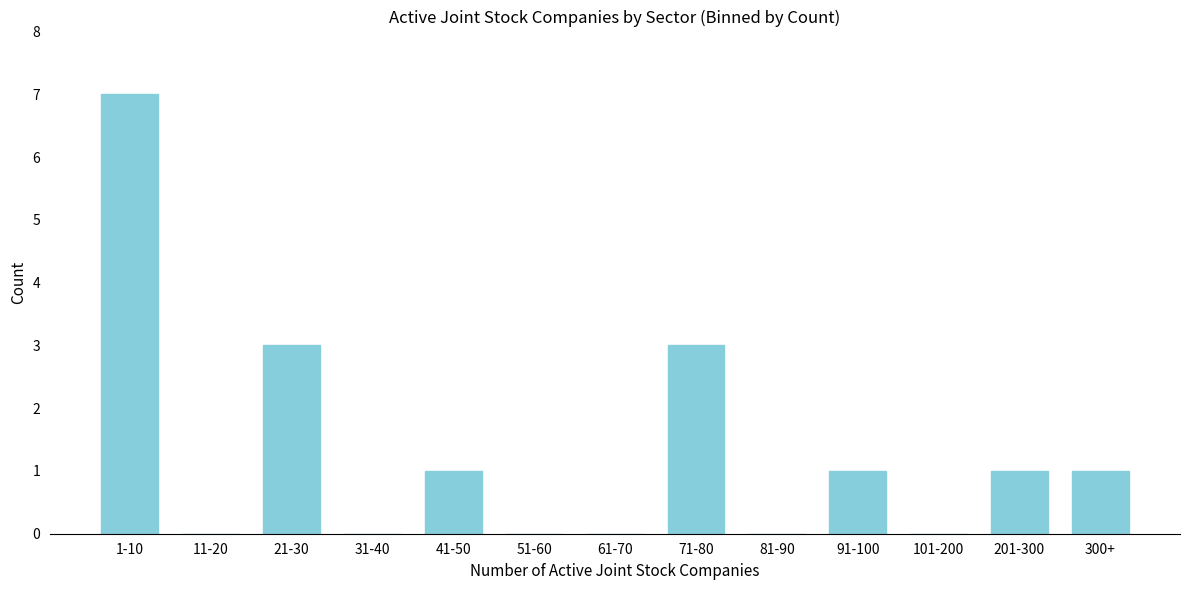

Reading right to left, transcribe all the data shown in this chart.

300+=1	201-300=1	101-200=0	91-100=1	81-90=0	71-80=3	61-70=0	51-60=0	41-50=1	31-40=0	21-30=3	11-20=0	1-10=7